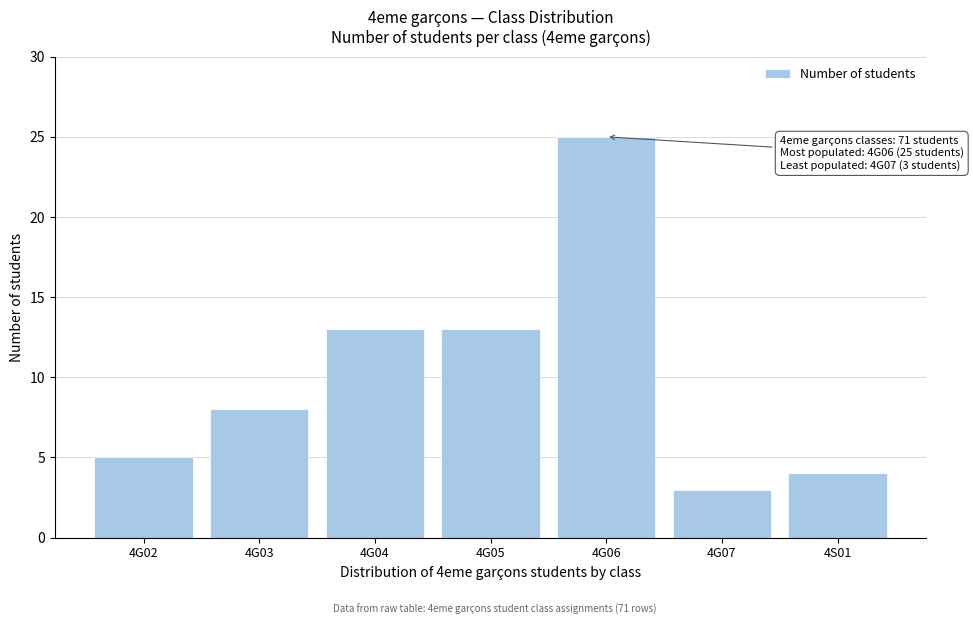

Reading right to left, transcribe all the data shown in this chart.

4S01=4	4G07=3	4G06=25	4G05=13	4G04=13	4G03=8	4G02=5